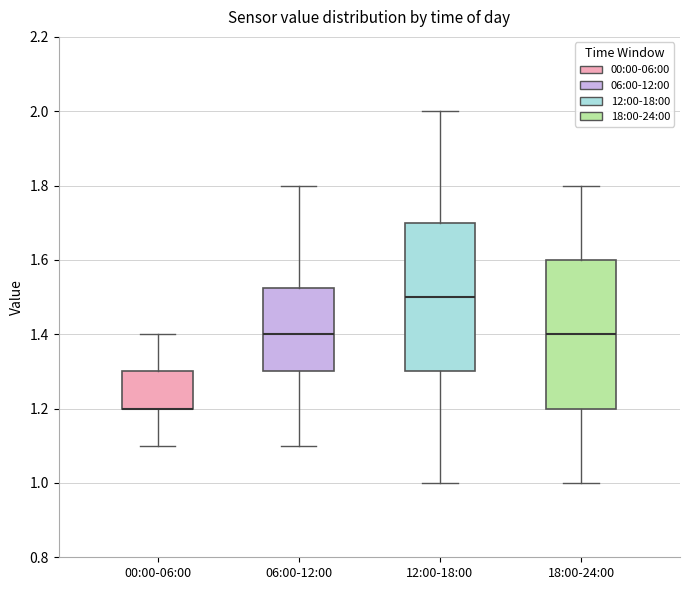

Where does the median line of the box for 12:00-18:00 sit on the y-axis? The values are not printed on the chart, so give them approximately, as read against the axis.

1.50